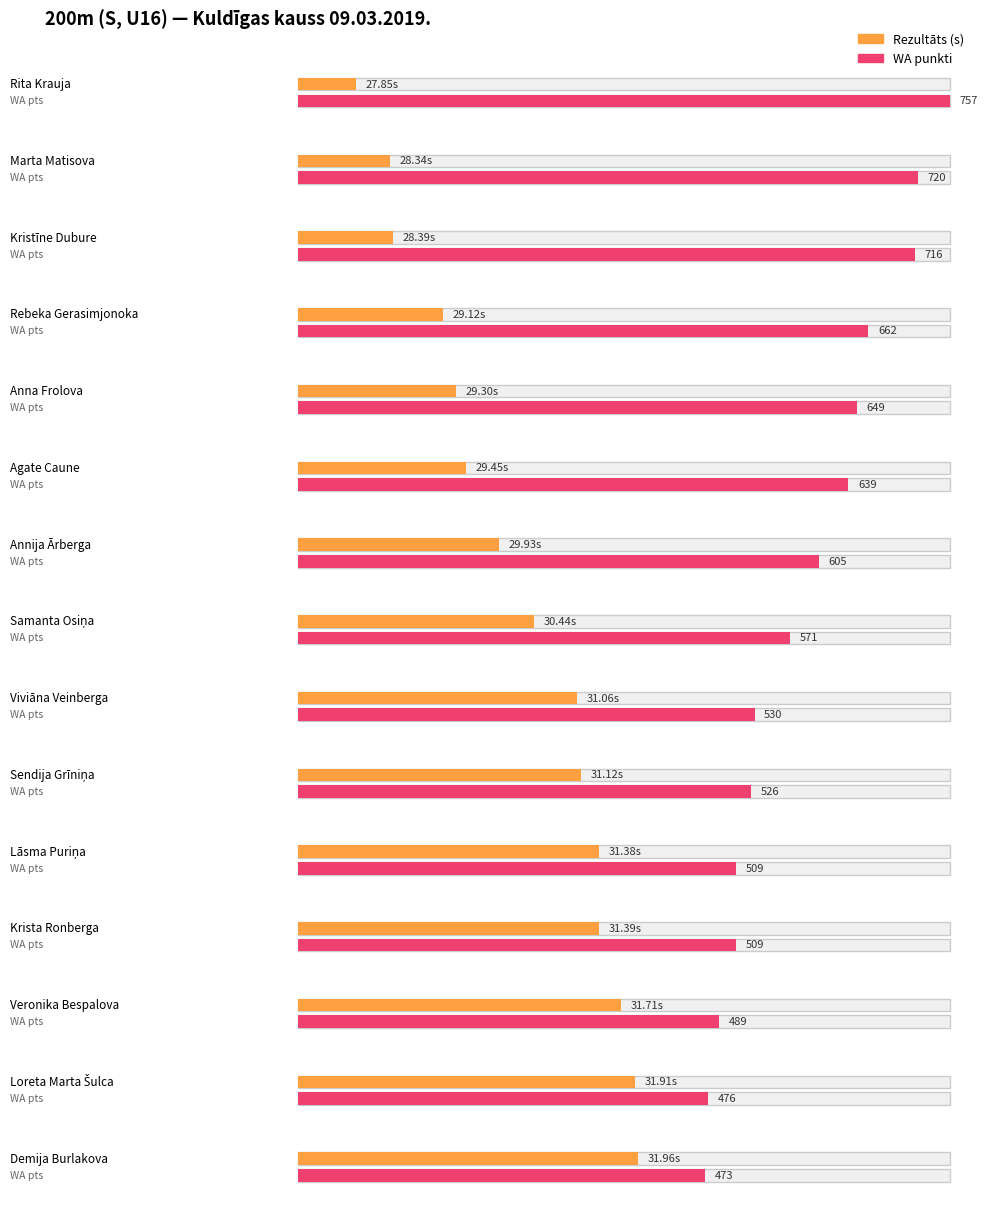

Reading left to right, what are all the values shown in this chart?

27.9	28.3	28.4	29.1	29.3	29.4	29.9	30.4	31.1	31.1	31.4	31.4	31.7	31.9	32.0